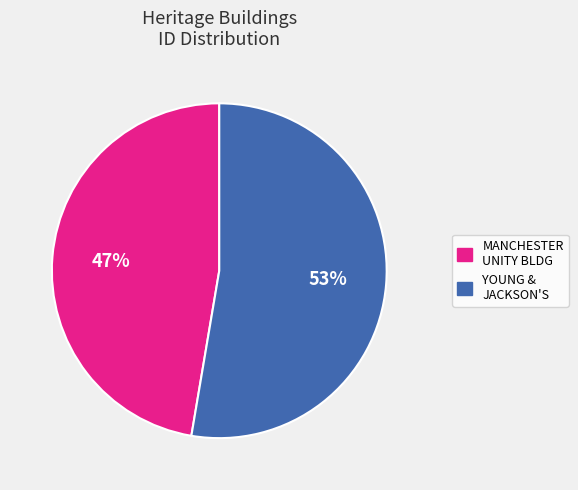

Is there a majority slice in this chart?

Yes